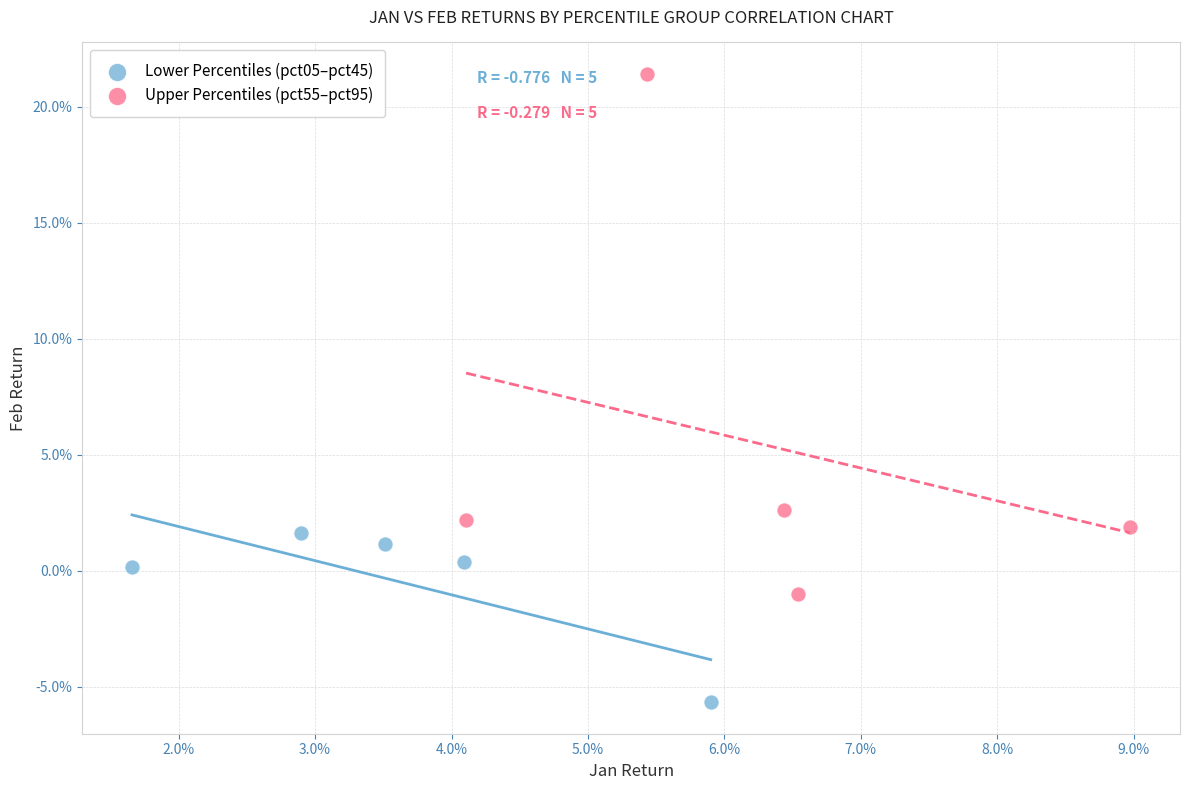

What are all the series names shown in the legend?

Lower Percentiles (pct05–pct45), Upper Percentiles (pct55–pct95)